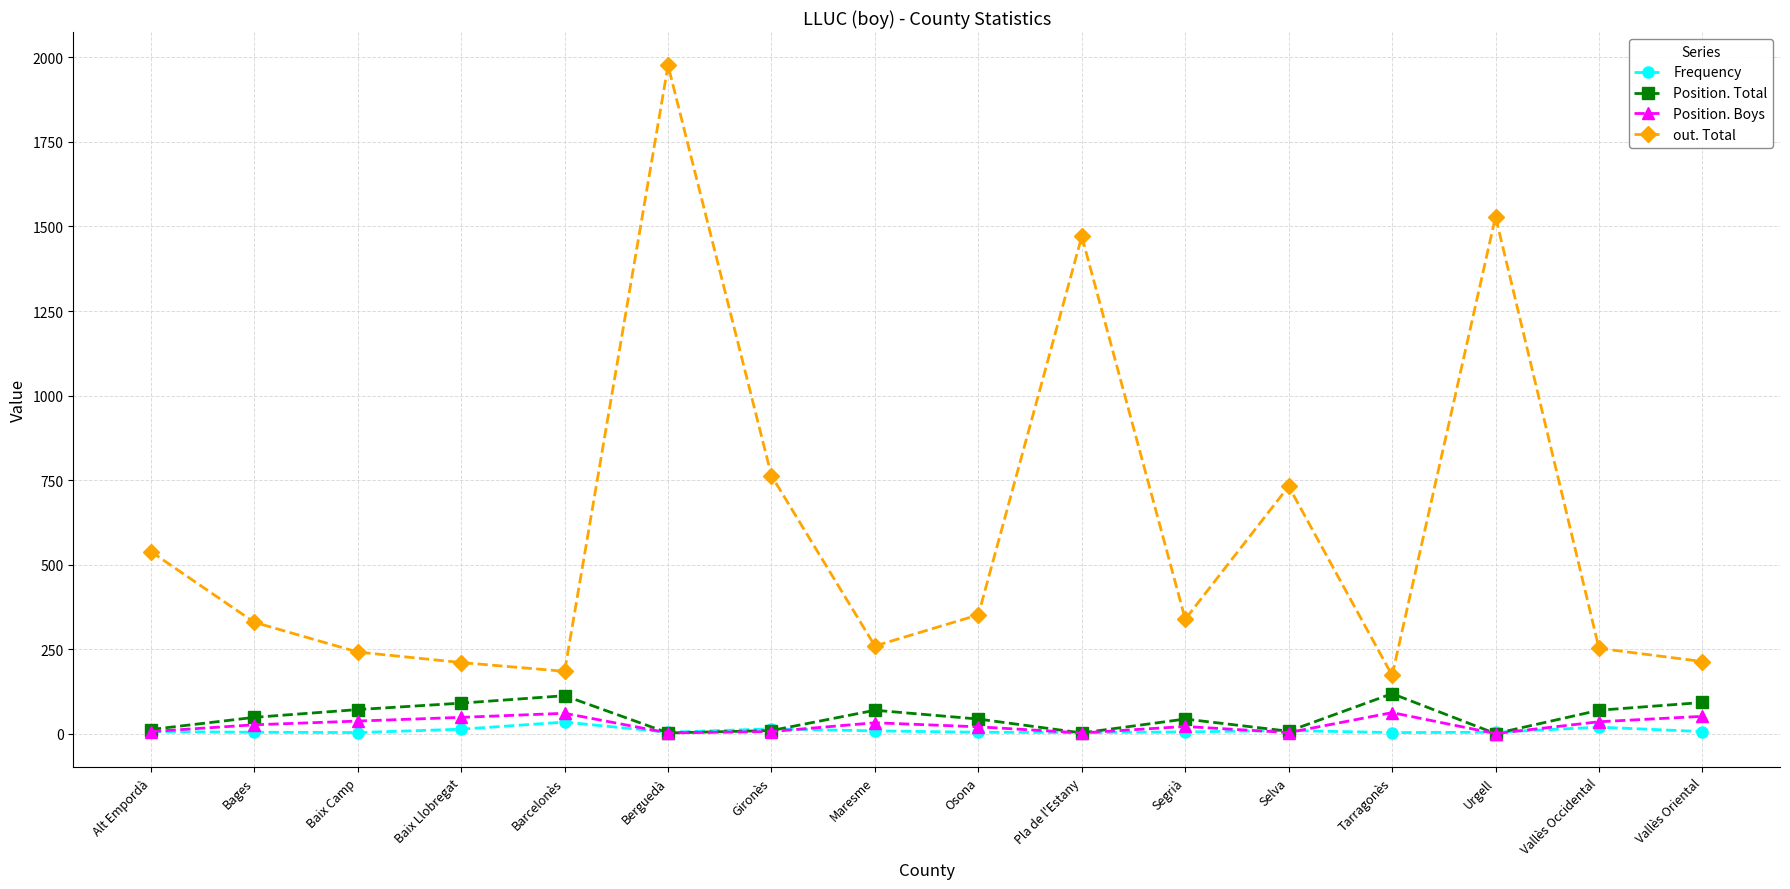

Is the value of Frequency at Bages greater than the value of Position. Total at Tarragonès?

No